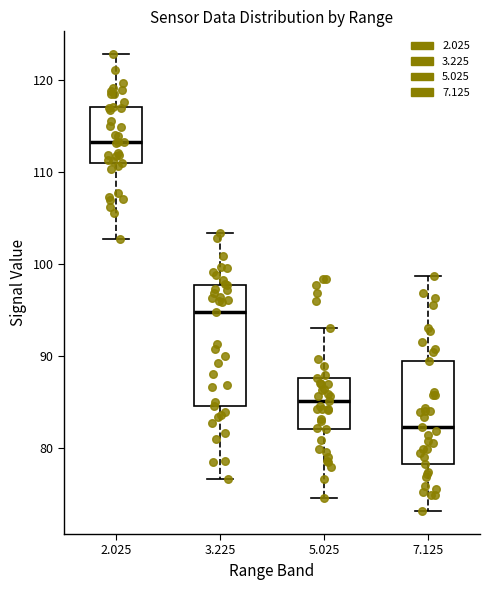

Which box has the lowest median line?

7.125